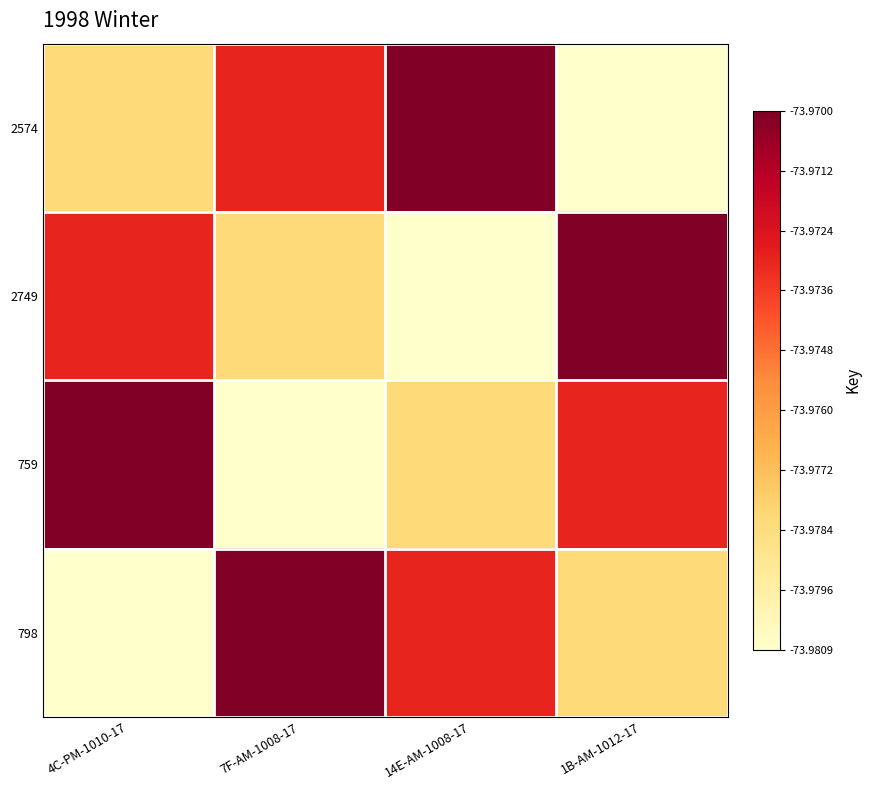

Reading left to right, transcribe all the data shown in this chart.

2574: 4C-PM-1010-17=-74.0	7F-AM-1008-17=-74.0	14E-AM-1008-17=-74.0	1B-AM-1012-17=-74.0
2749: 4C-PM-1010-17=-74.0	7F-AM-1008-17=-74.0	14E-AM-1008-17=-74.0	1B-AM-1012-17=-74.0
759: 4C-PM-1010-17=-74.0	7F-AM-1008-17=-74.0	14E-AM-1008-17=-74.0	1B-AM-1012-17=-74.0
798: 4C-PM-1010-17=-74.0	7F-AM-1008-17=-74.0	14E-AM-1008-17=-74.0	1B-AM-1012-17=-74.0